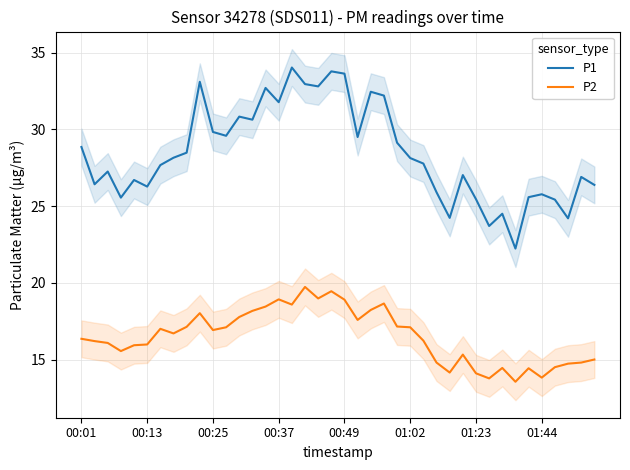

Is it true that P2 equals 14.1 at 01:23?

True